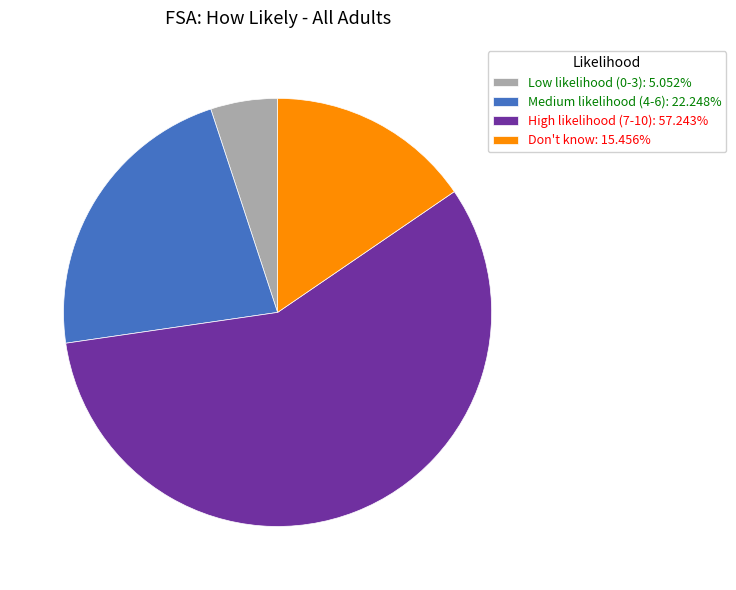

Rank the categories by value from highest to lowest.

High likelihood (7-10), Medium likelihood (4-6), Don't know, Low likelihood (0-3)